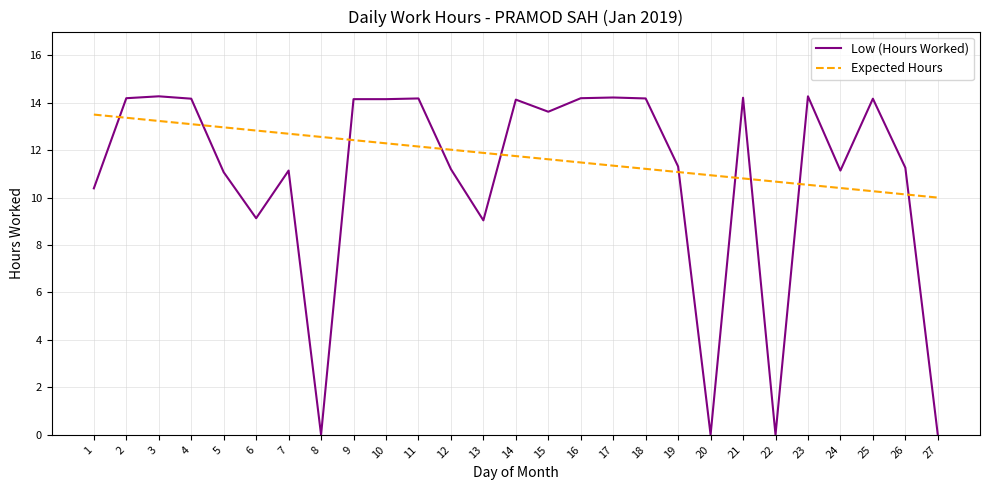

What is the total value across all series at 7?

23.8